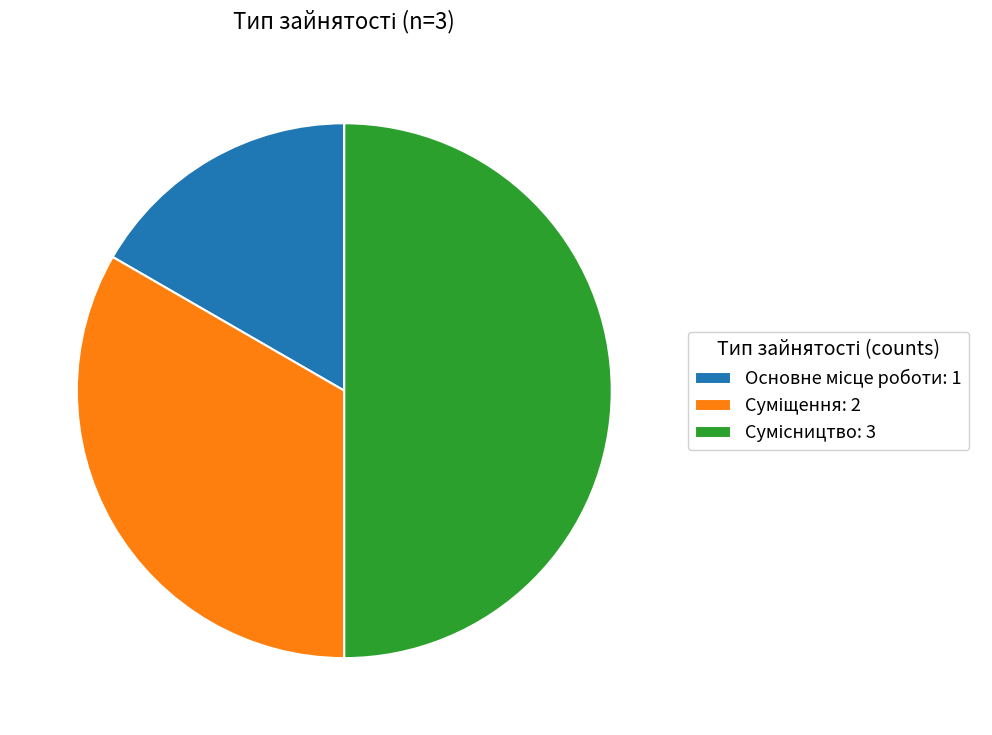

Is it true that Основне місце роботи is 29% of the pie?

False